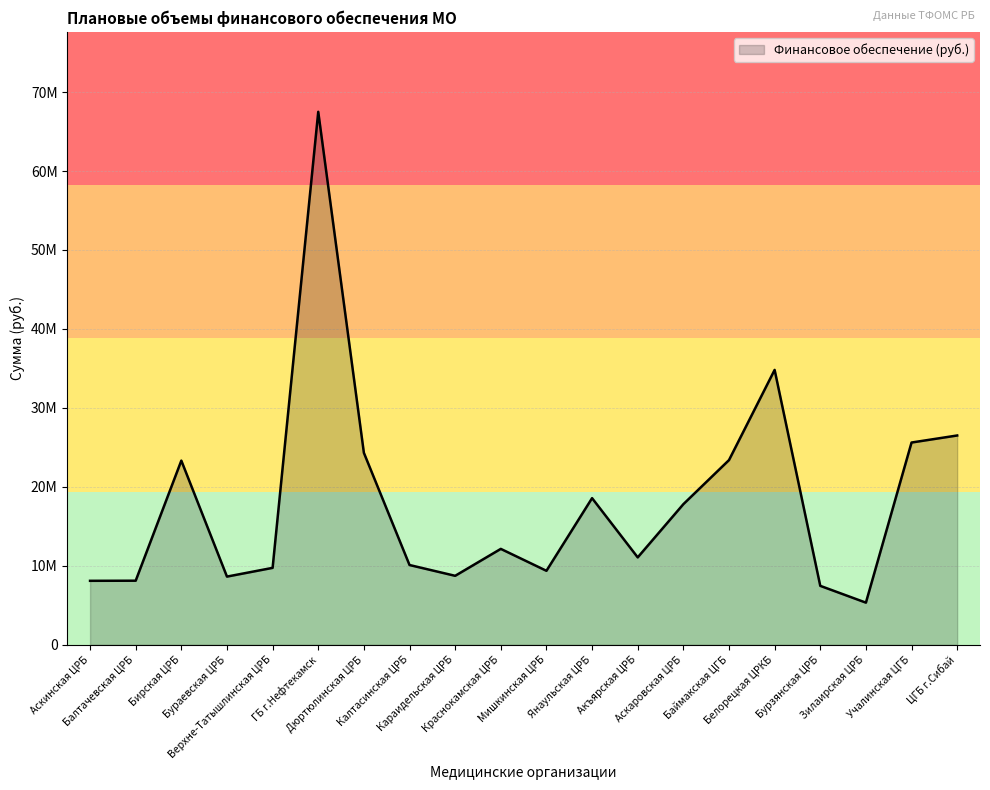

Between Аскаровская ЦРБ and Краснокамская ЦРБ, which is larger?

Аскаровская ЦРБ